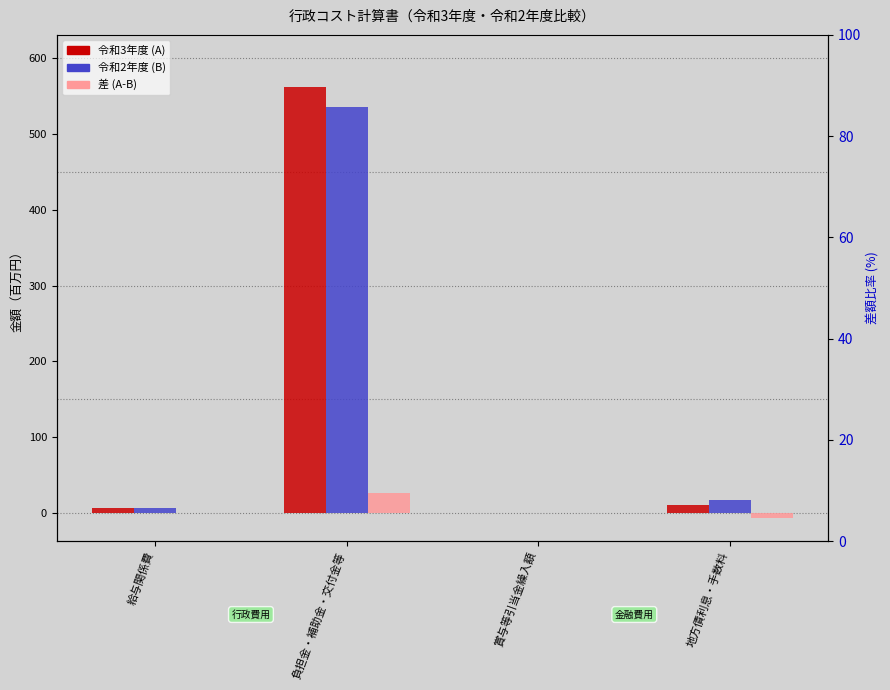

How many bars are there in total?

12